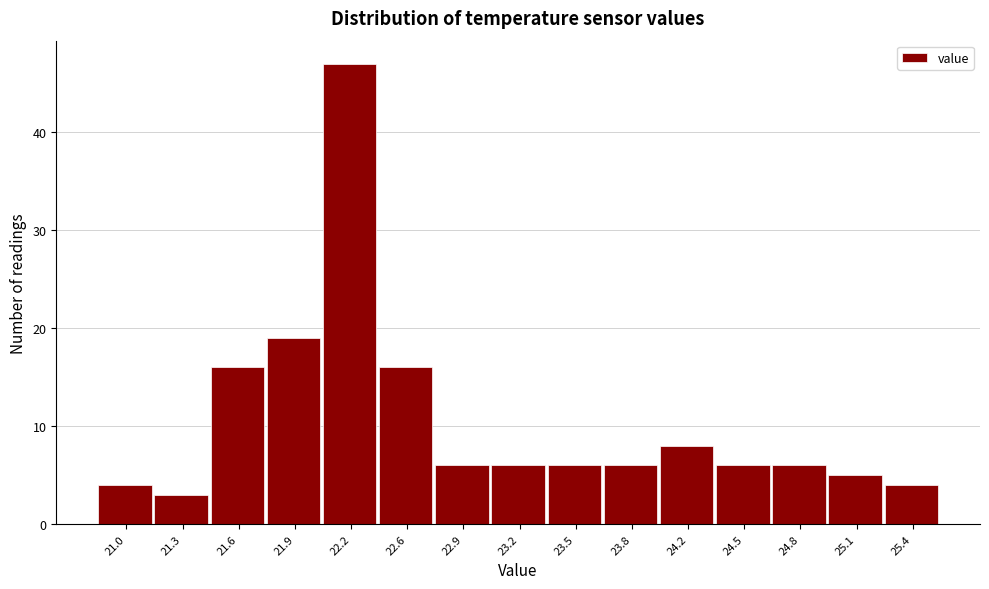

Which range on the x-axis has the tallest bar?

22.08 to 22.40